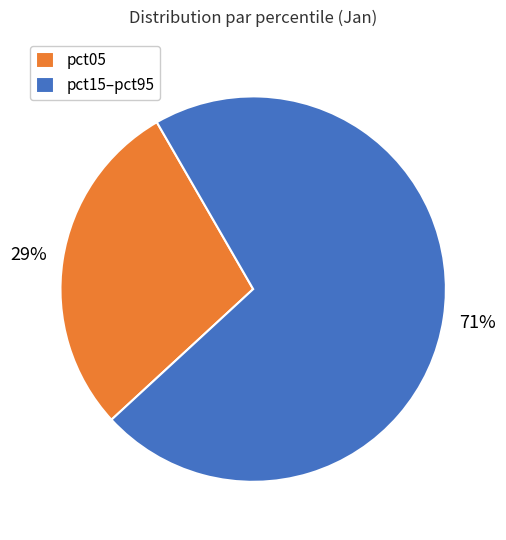

Combined, do pct05 and pct15–pct95 account for over 50%?

Yes